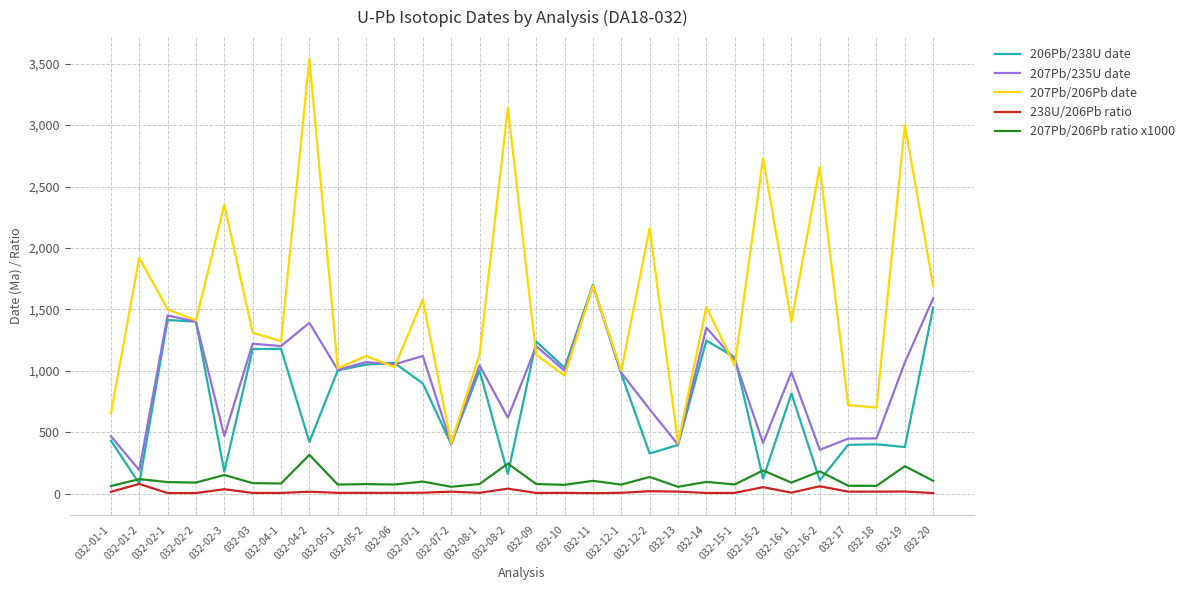

The value of 206Pb/238U date at 032-02-1 is 443.2. True or false?

False